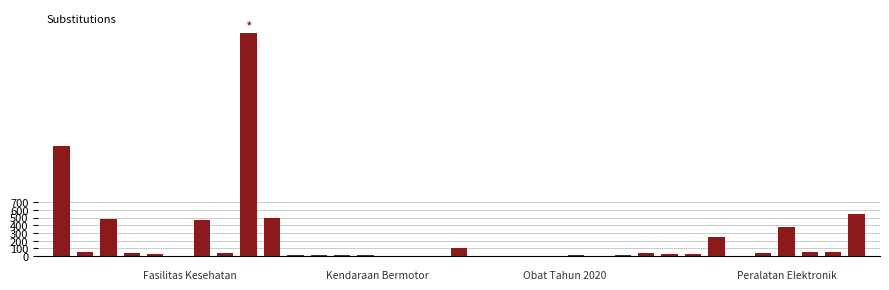

What is the maximum value shown in the chart?

2892.1